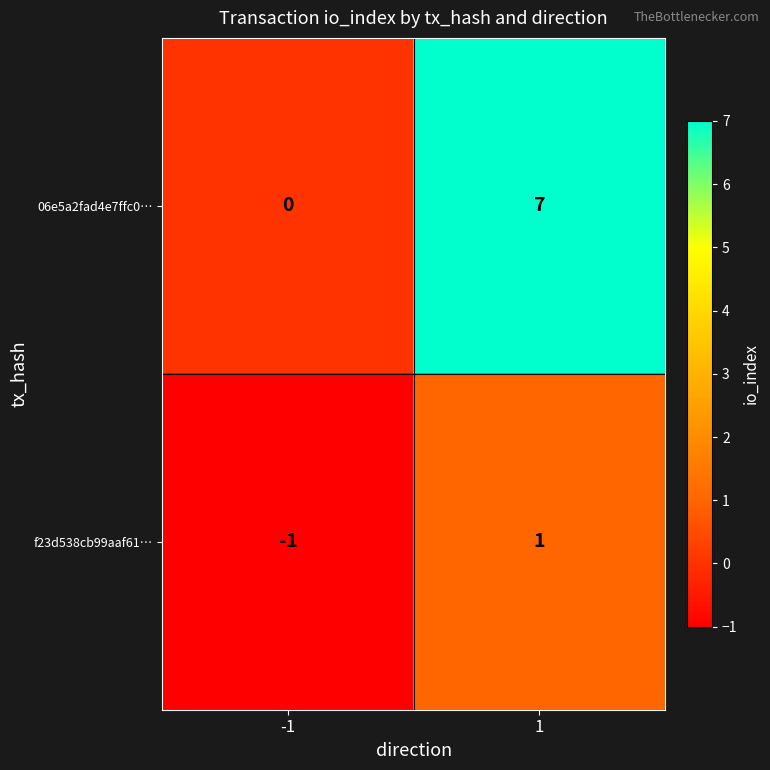

What is the average value of the 06e5a2fad4e7ffc0… series?

4